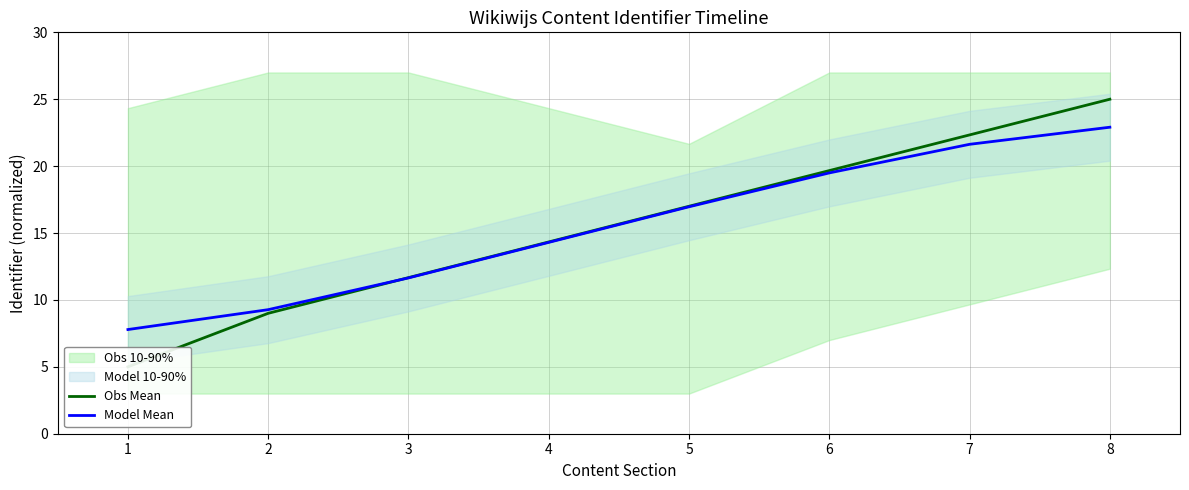

Which category has the lowest value in the Obs Mean series?

1